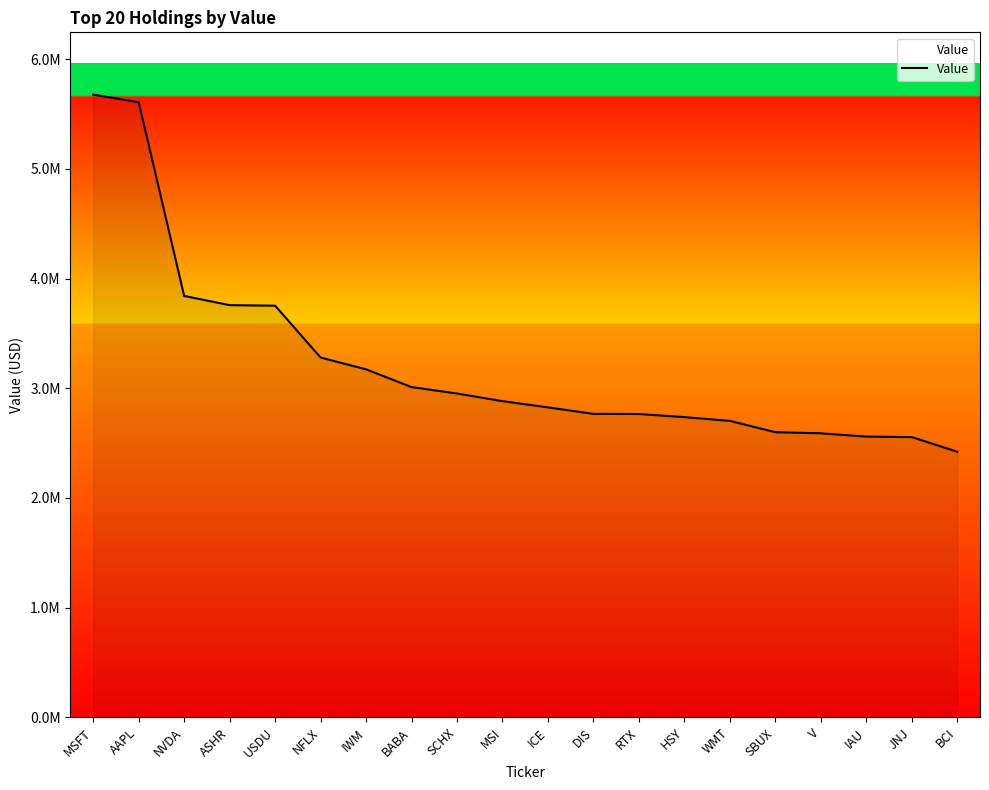

What is the maximum value shown in the chart?

5678357